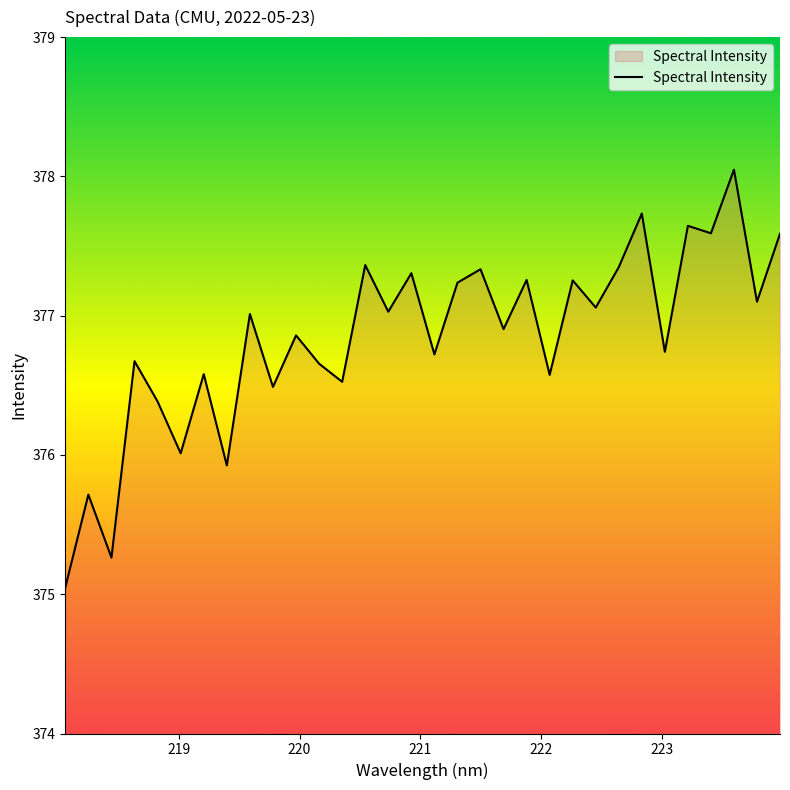

What is the difference between the maximum and minimum values?

3.0